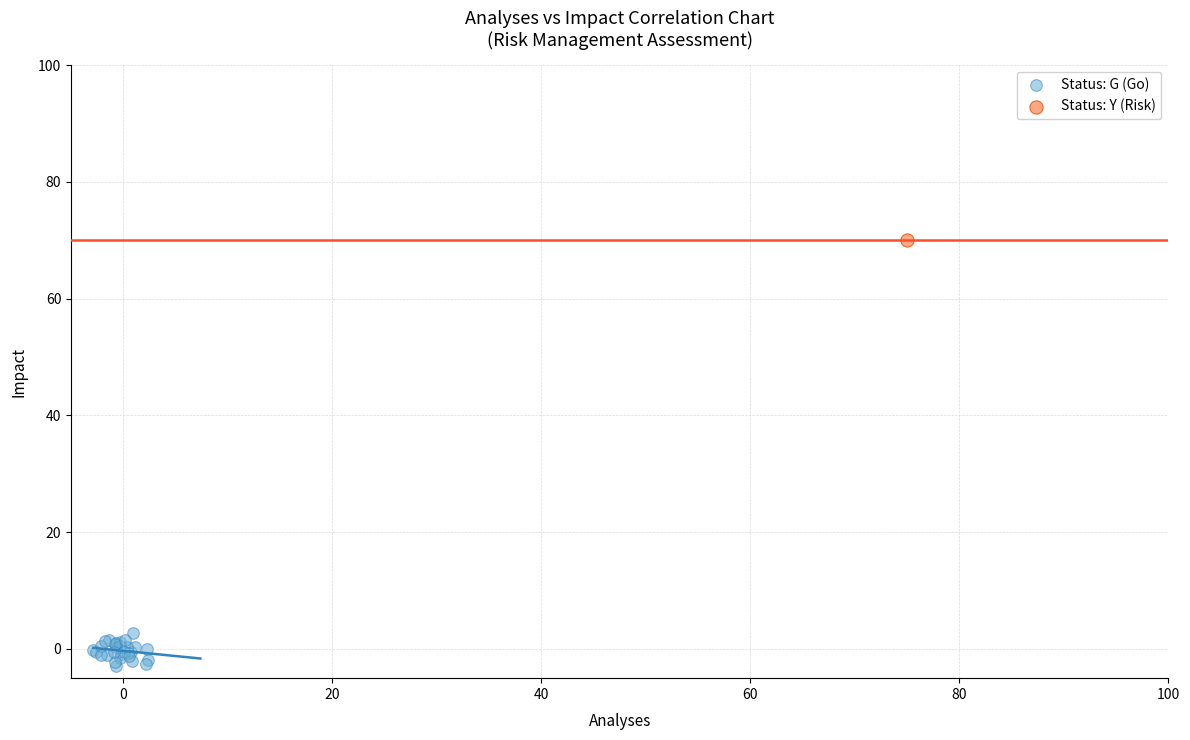

What are all the series names shown in the legend?

Status: G (Go), Status: Y (Risk)